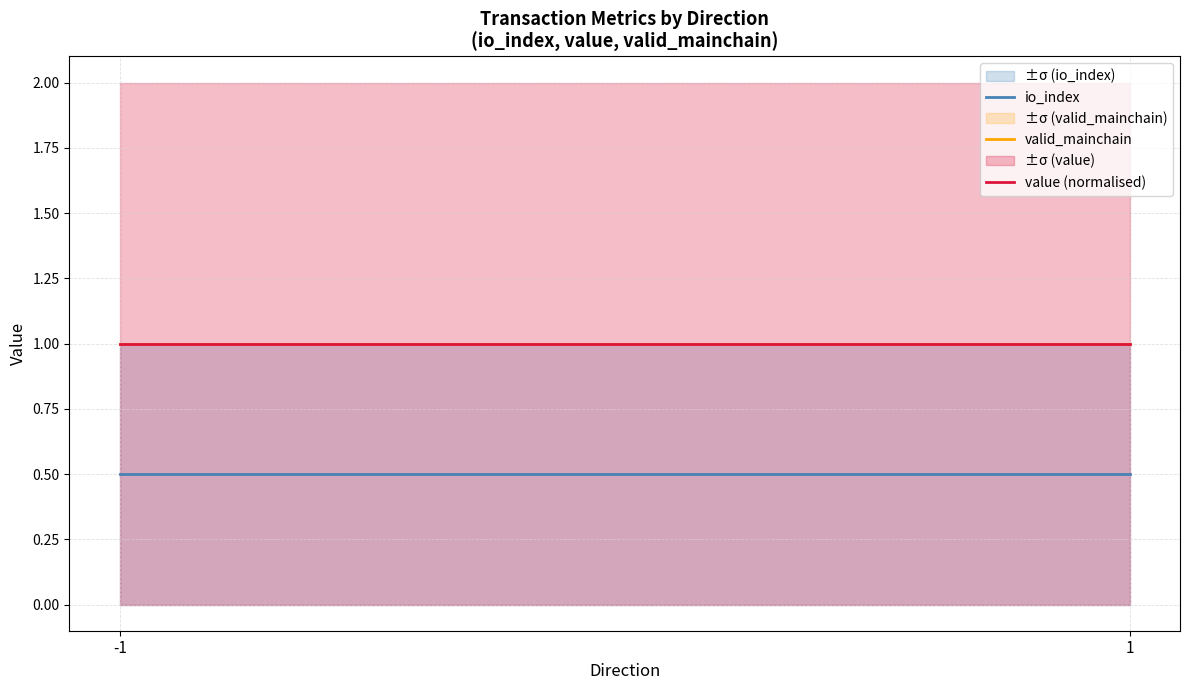

True or false: io_index has a value of 0.8 at 1.

False